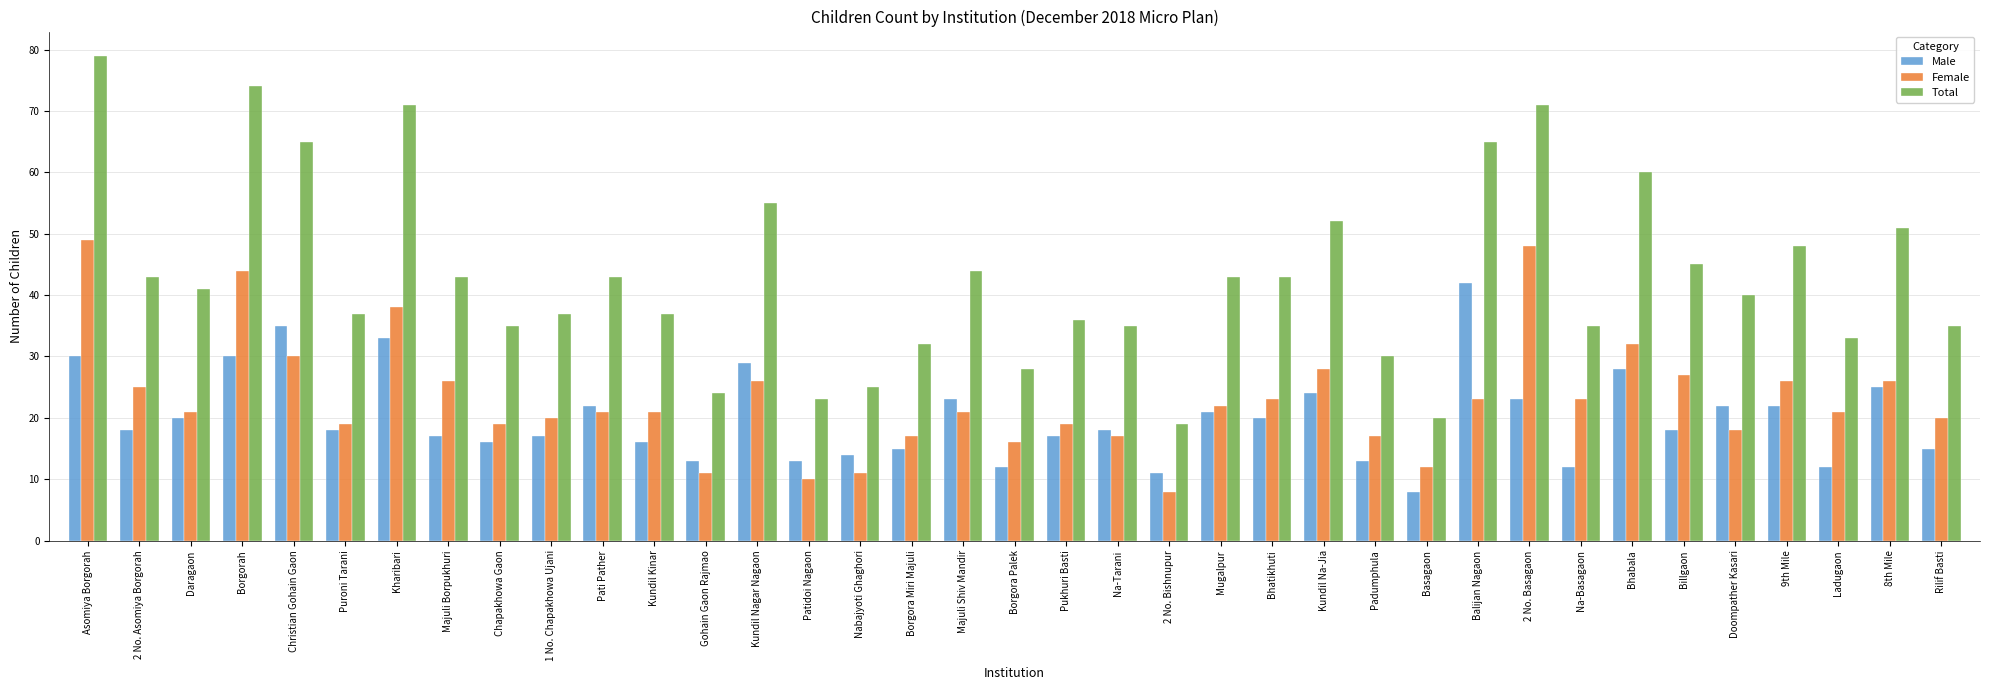

How many data points does each series have?

37